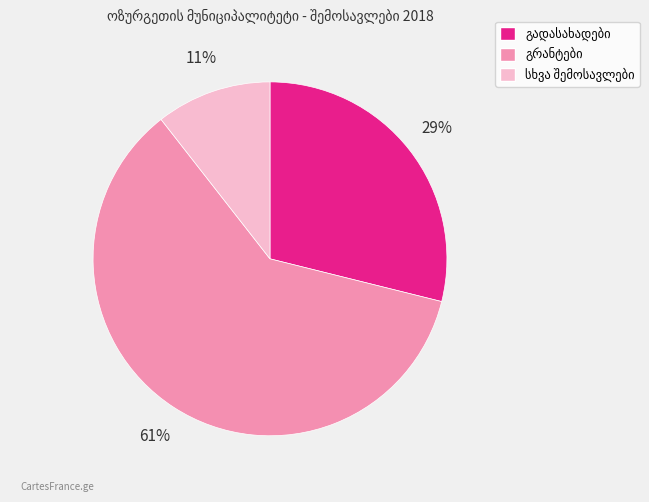

How many slices are in this pie chart?

3